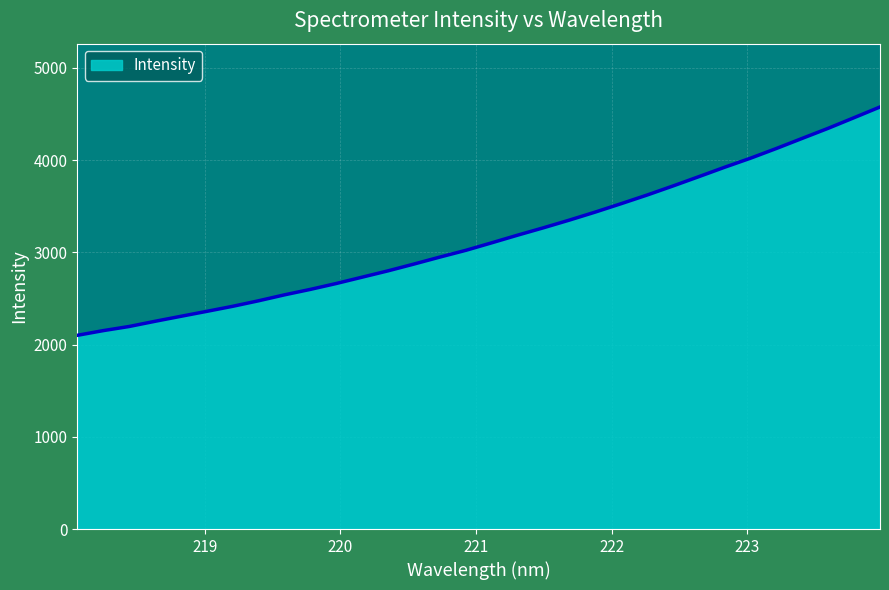

What is the greatest value displayed?

4575.1